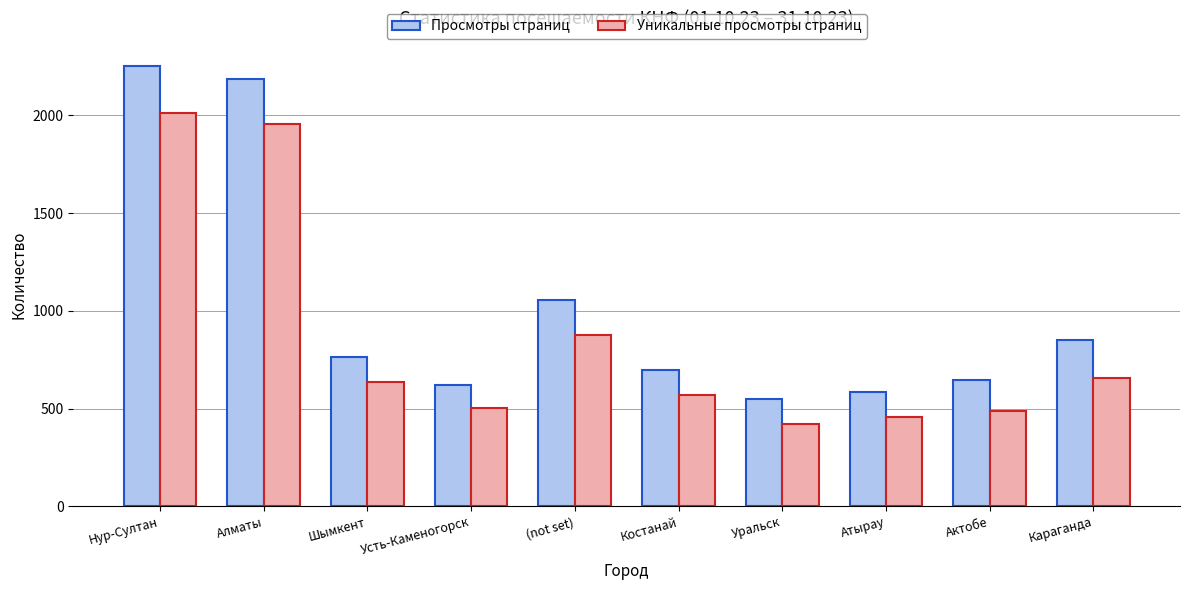

How many data points in Уникальные просмотры страниц are less than 634?

5